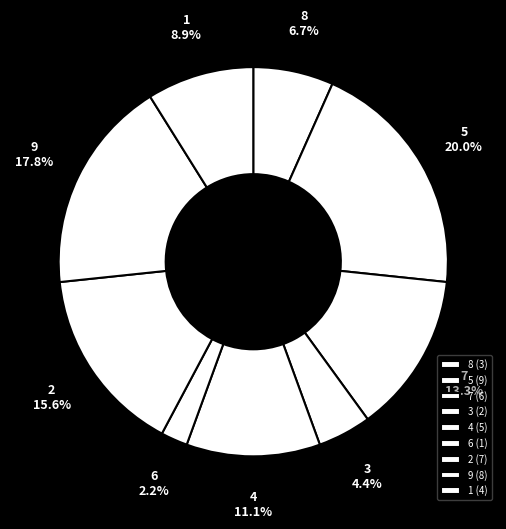

Does 6 account for over 50% of the chart?

No